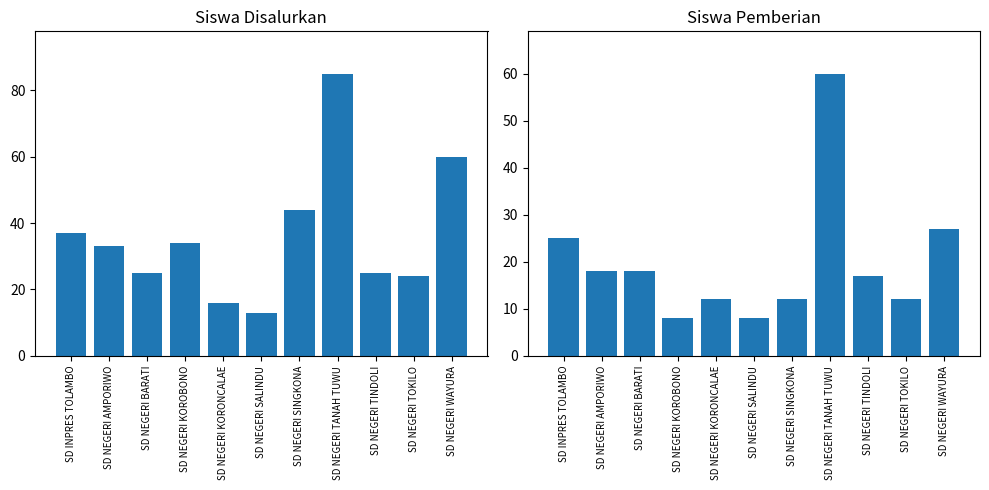

What is the maximum value for Siswa Disalurkan?

85